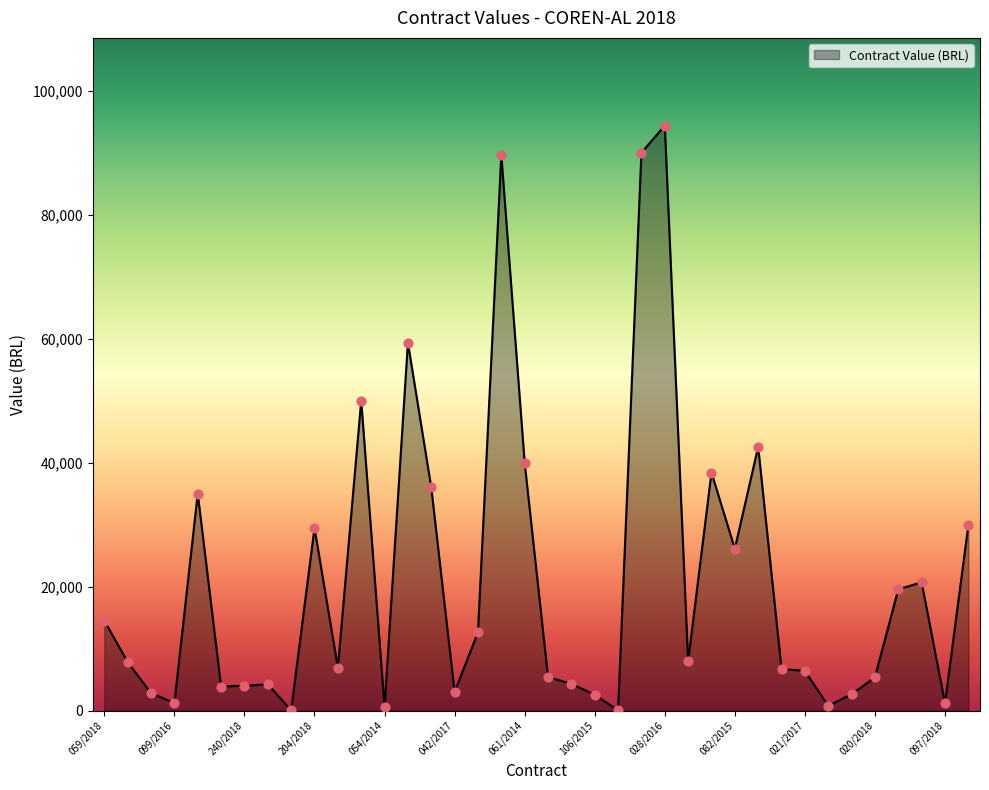

What is the greatest value displayed?

94375.0